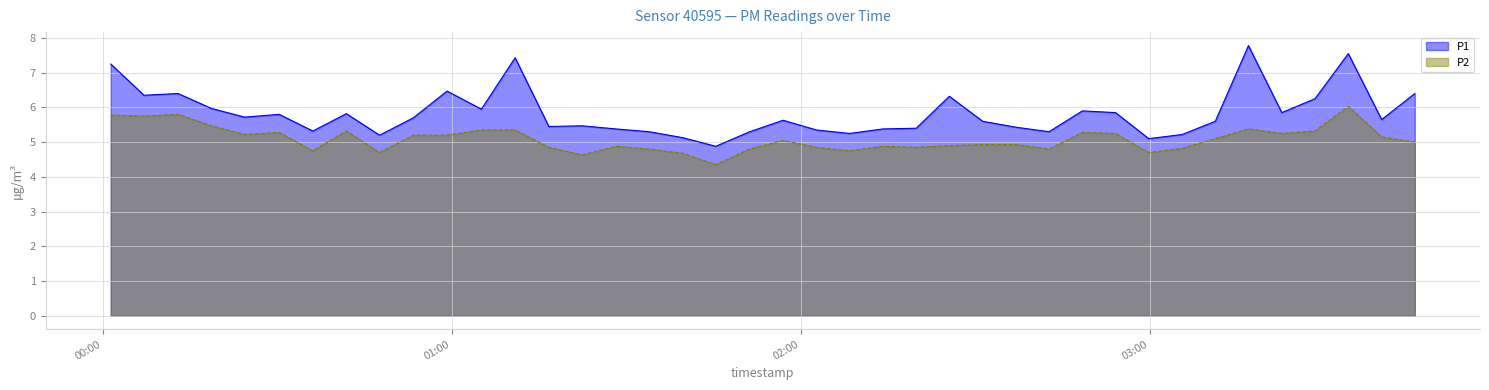

At which label does P1 reach its peak?

2023-07-08T03:16:57